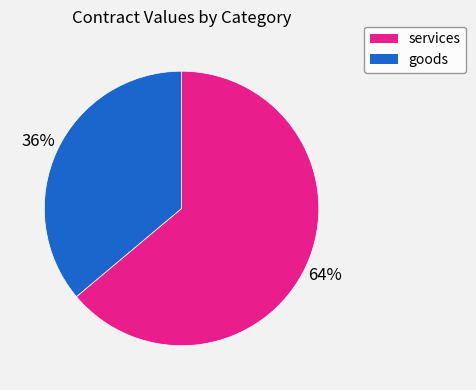

What is the ratio of the value at services to the value at goods?

1.8